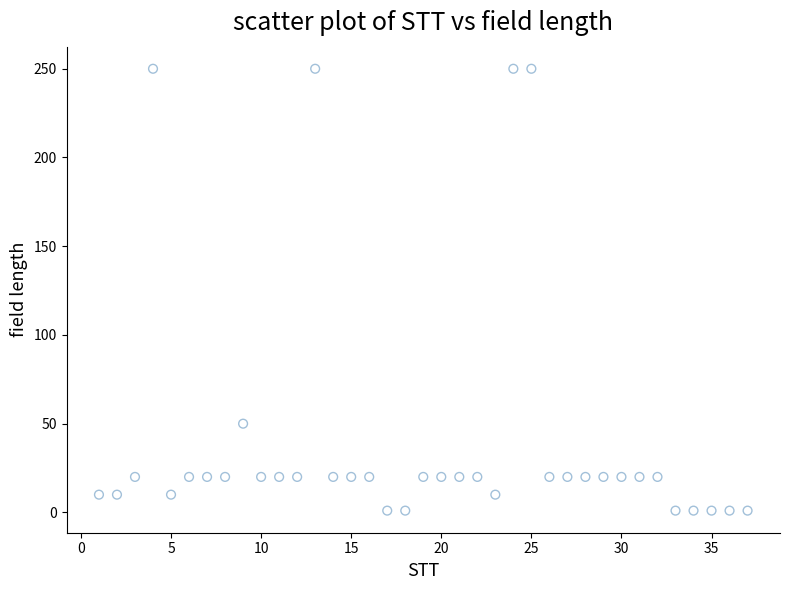

What is the range of X values (max minus min)?

36